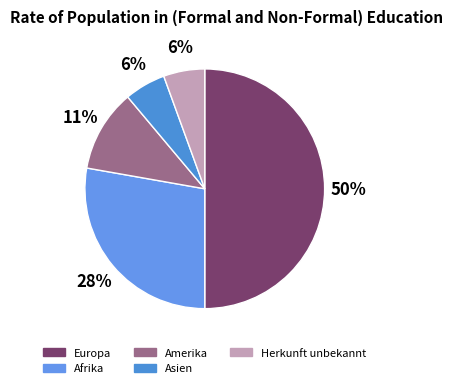

Does Afrika represent more than half of the total?

No